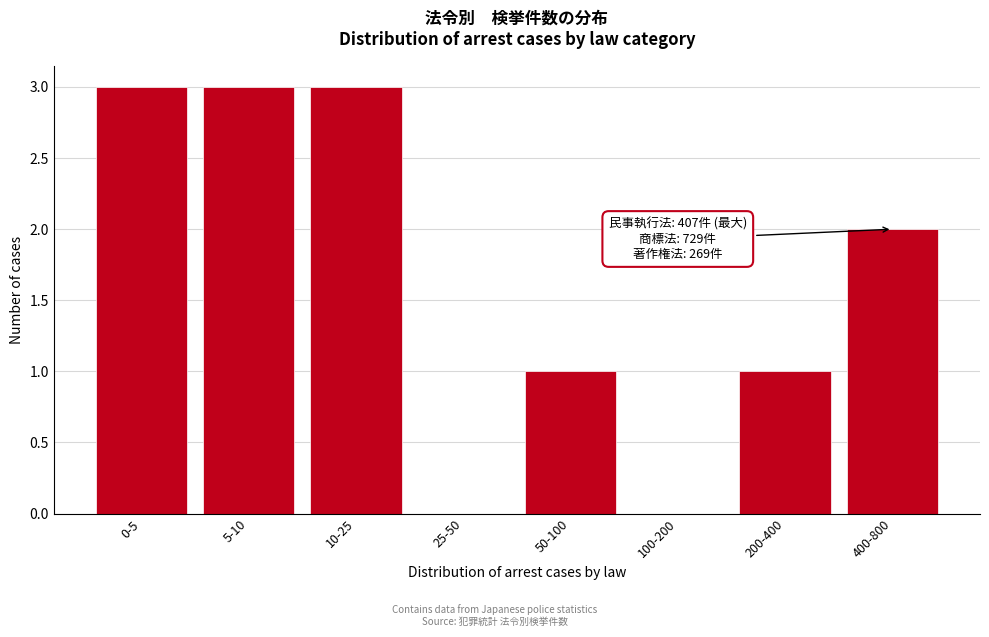

Reading left to right, extract all data points from this chart.

0-5=3	5-10=3	10-25=3	25-50=0	50-100=1	100-200=0	200-400=1	400-800=2